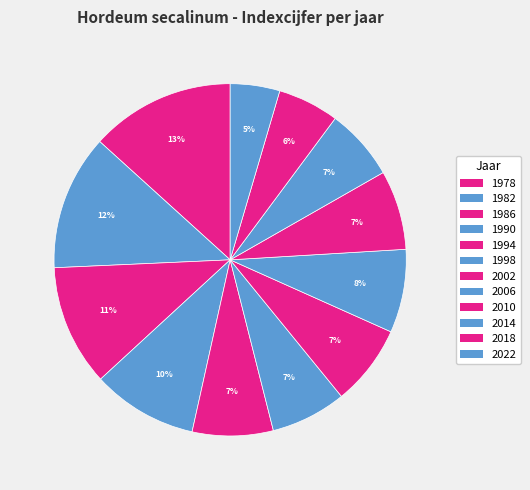

Do 2018 and 2014 together represent more than half of the pie?

No